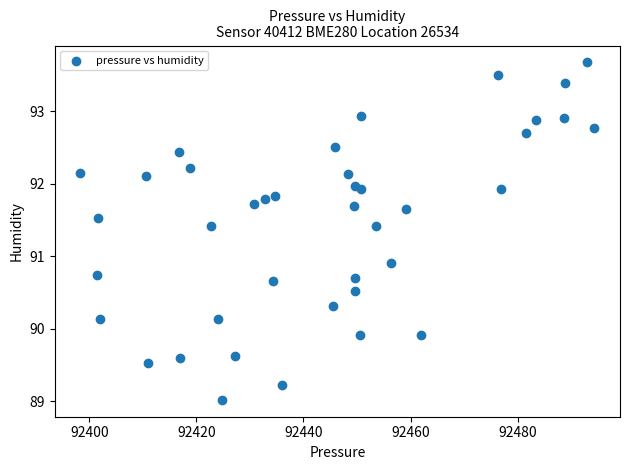

What Y value in the scatter plot is closest to 91?

90.9